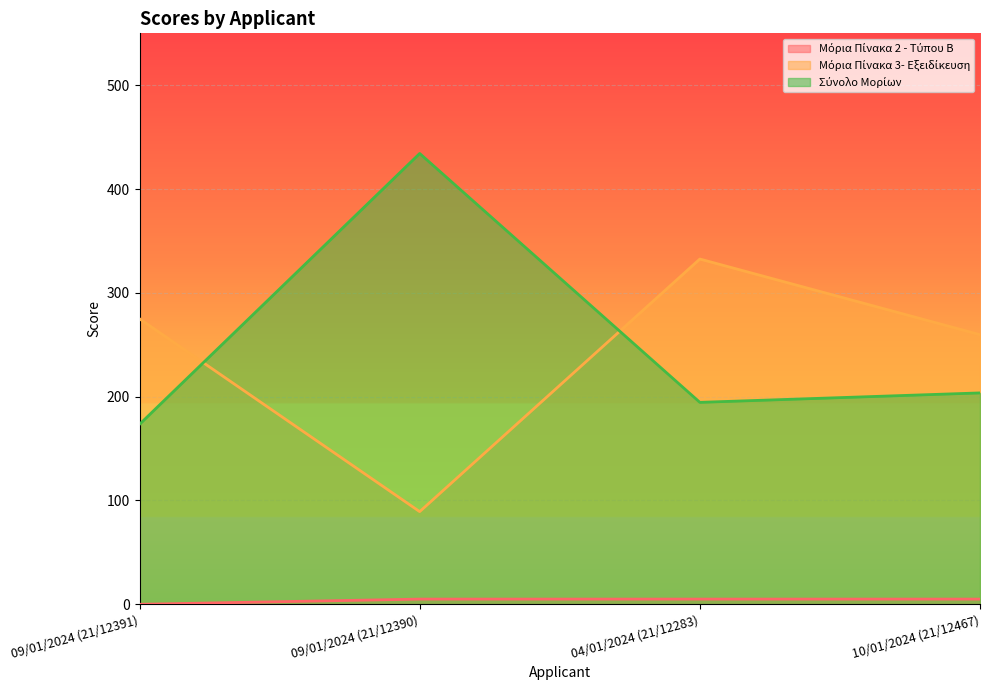

How many times do Μόρια Πίνακα 3- Εξειδίκευση and Σύνολο Μορίων cross each other?

2